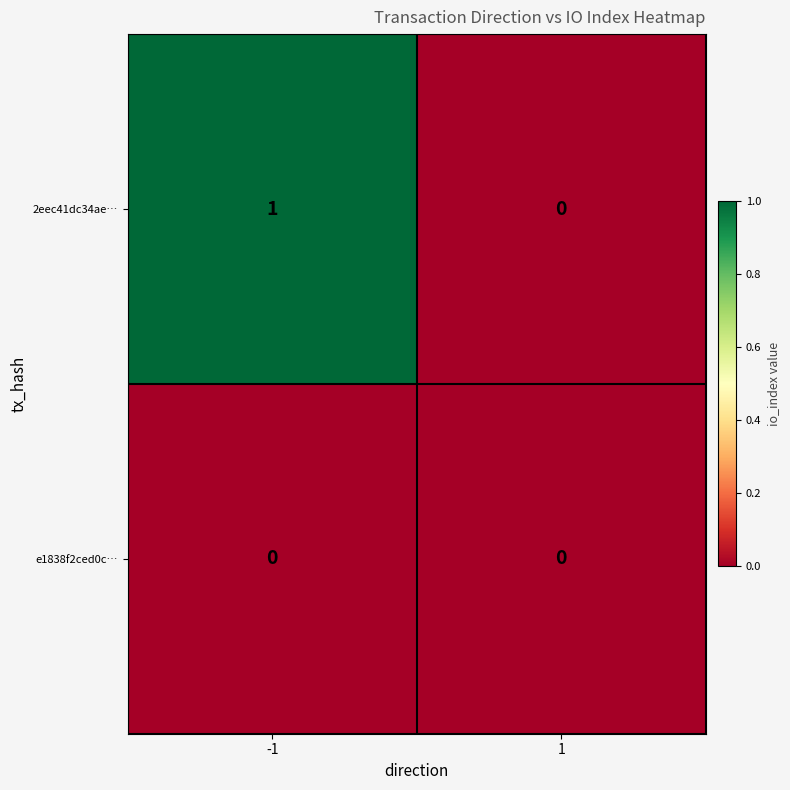

Which category has the highest value across all series?

-1